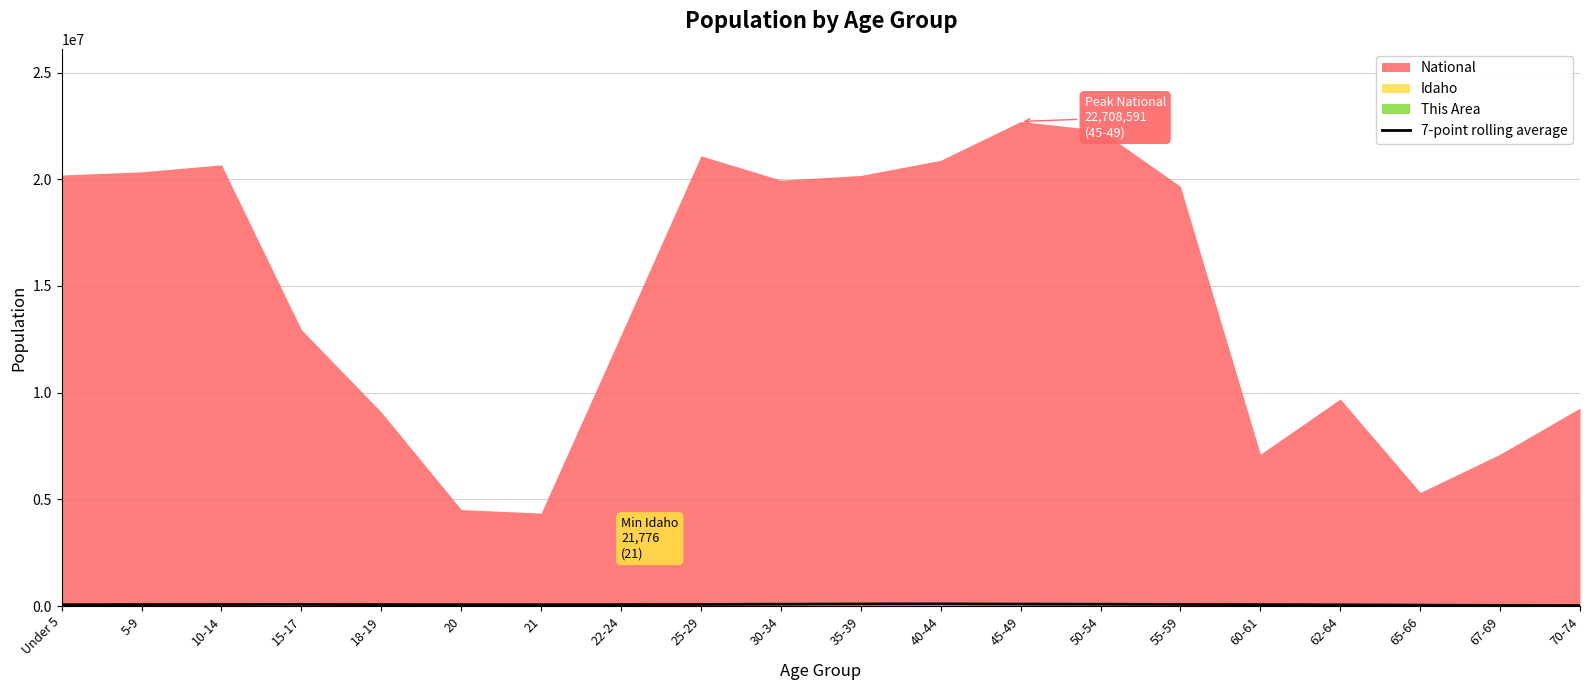

What is the label of the 19th point from the right?

5-9